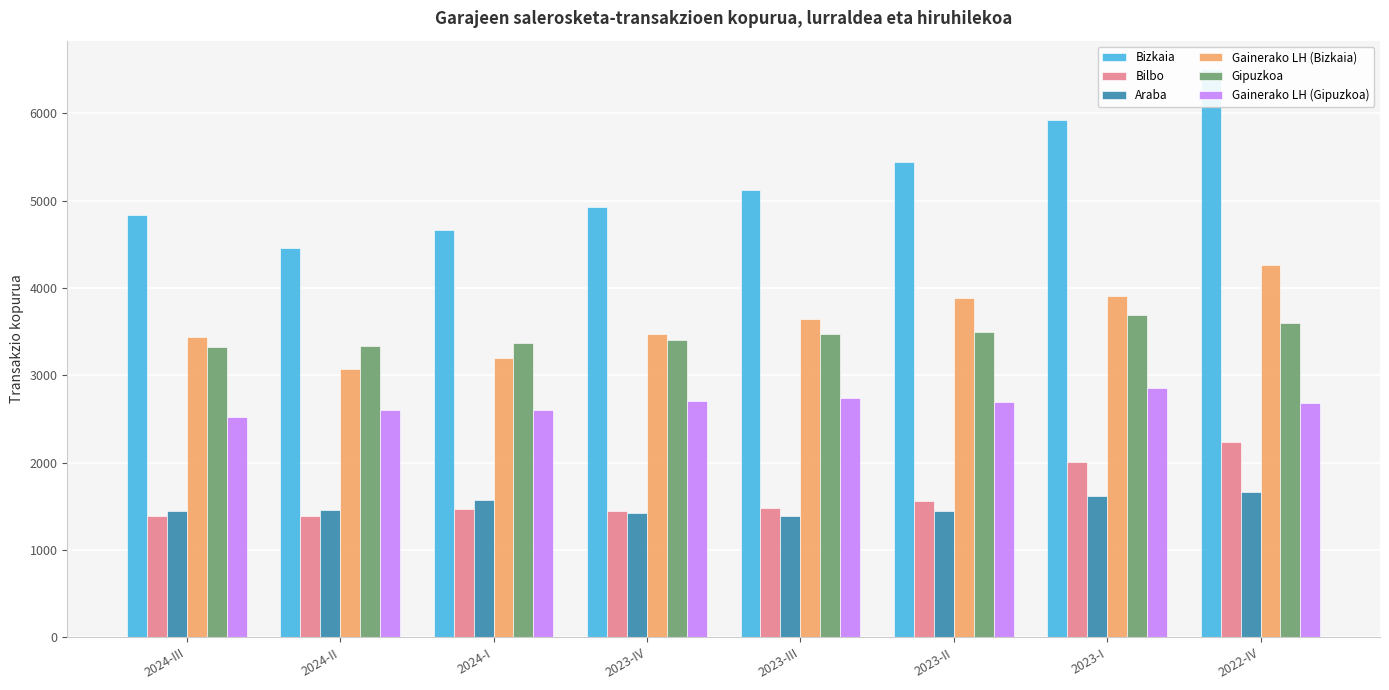

What is the maximum value shown in the chart?

6504